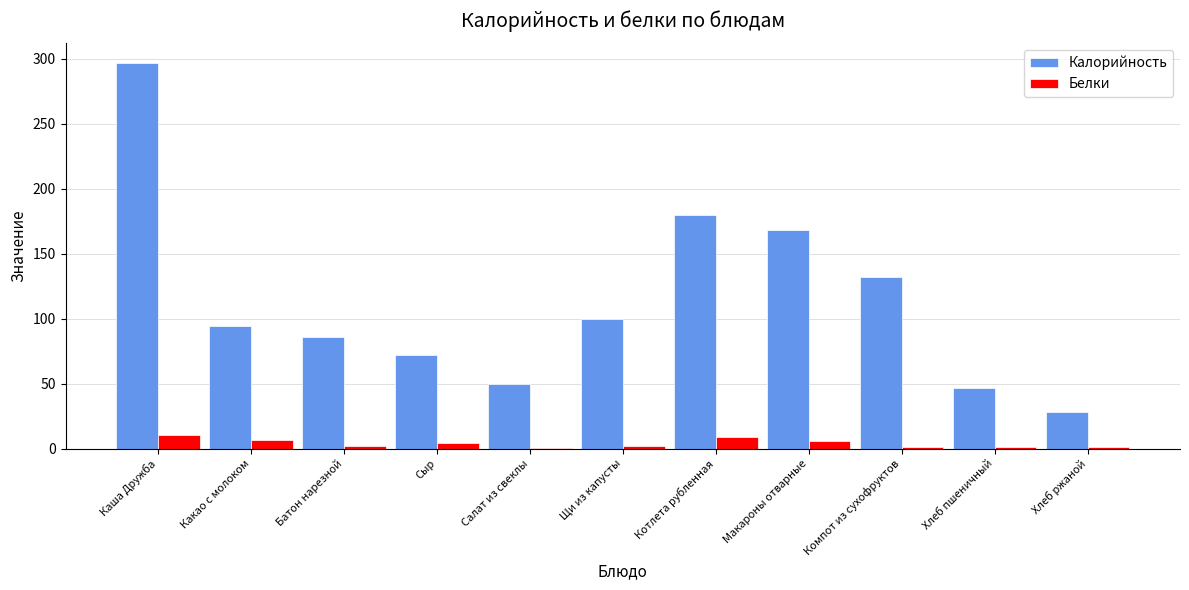

What is the sum of the Белки values at Хлеб пшеничный and Каша Дружба?

12.2